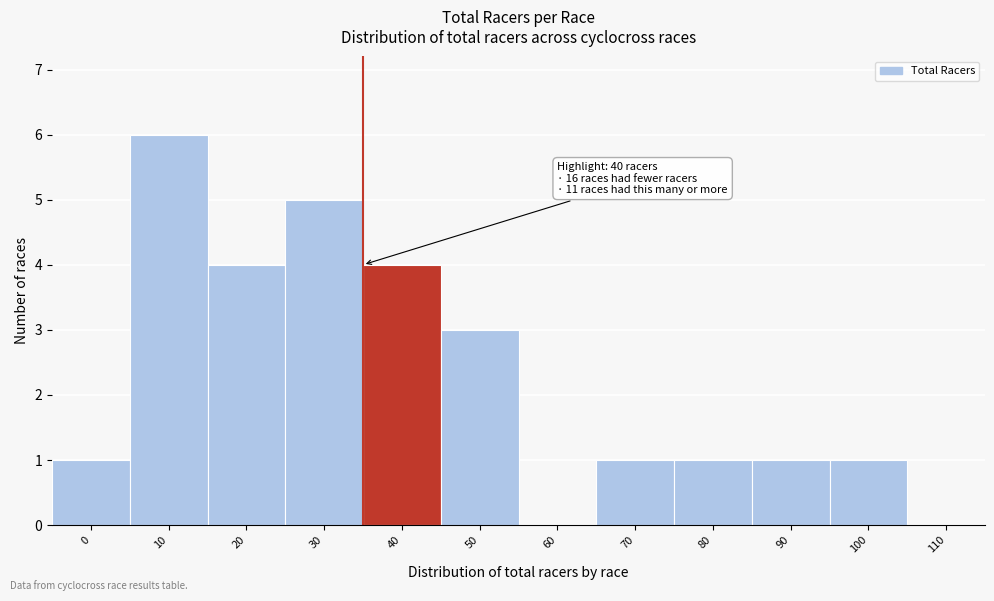

Reading left to right, list all the values displayed in this chart.

0=1	10=6	20=4	30=5	40=4	50=3	60=0	70=1	80=1	90=1	100=1	110=0